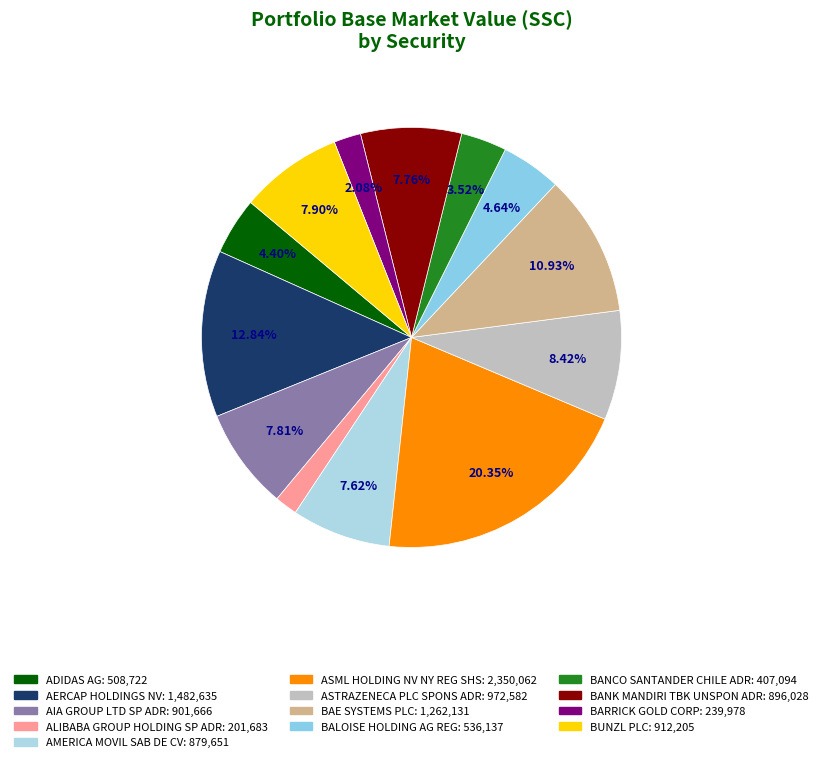

Which category has the biggest portion of the pie?

ASML HOLDING NV NY REG SHS